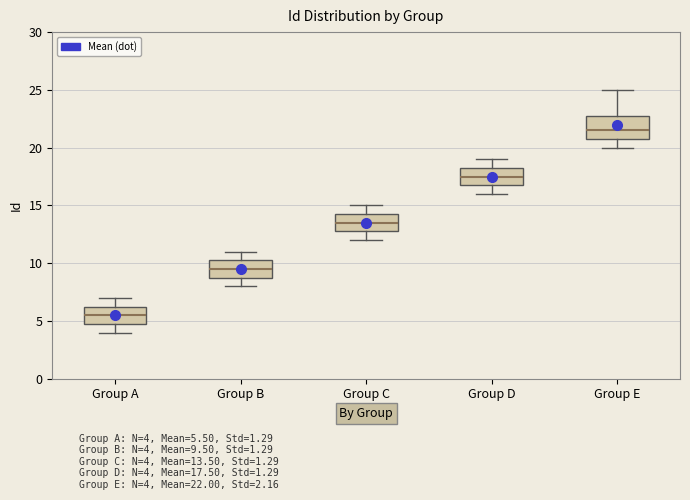

Comparing the boxes themselves (not the whiskers), which one is the tallest?

Group E